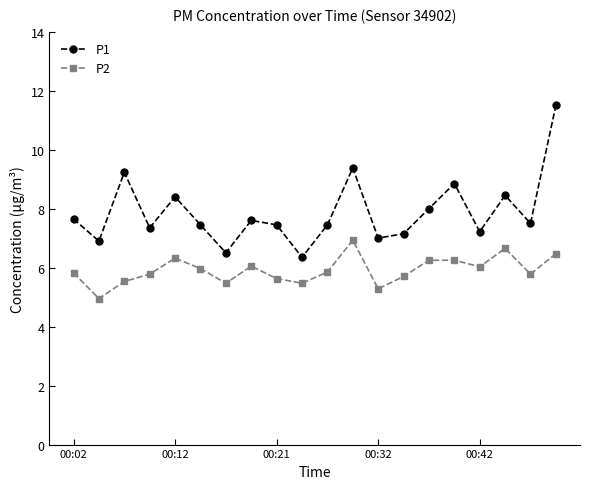

Which series has the largest range (max minus min)?

P1